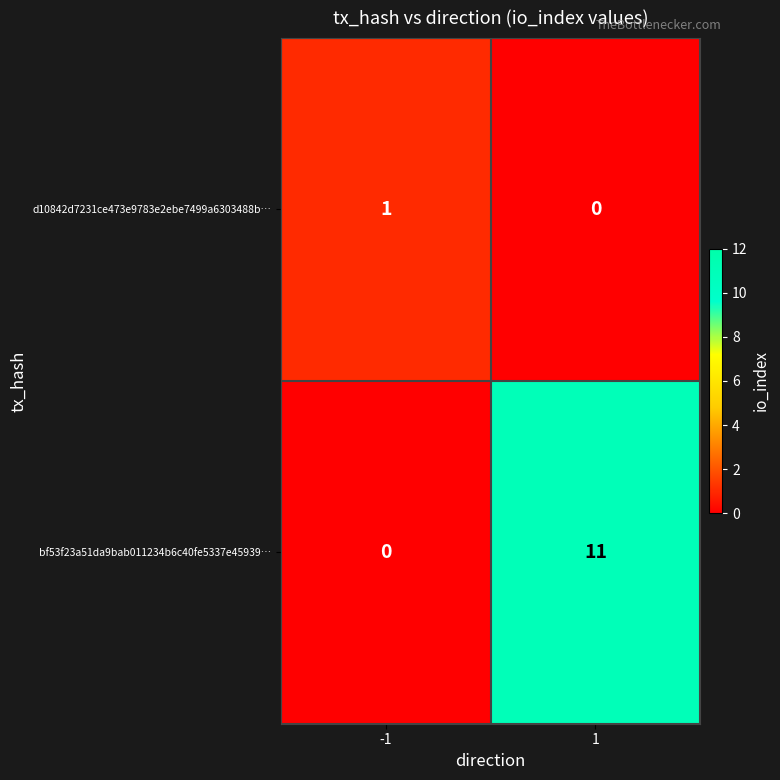

Rank the series at -1 from highest to lowest value.

d10842d7231ce473e9783e2ebe7499a6303488b…, bf53f23a51da9bab011234b6c40fe5337e45939…